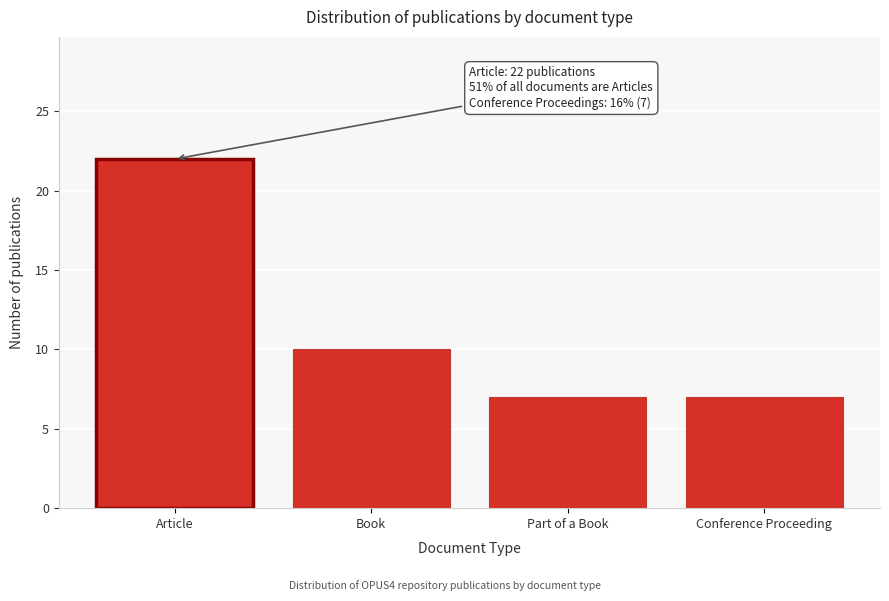

Reading right to left, extract all data points from this chart.

Conference Proceeding=7	Part of a Book=7	Book=10	Article=22